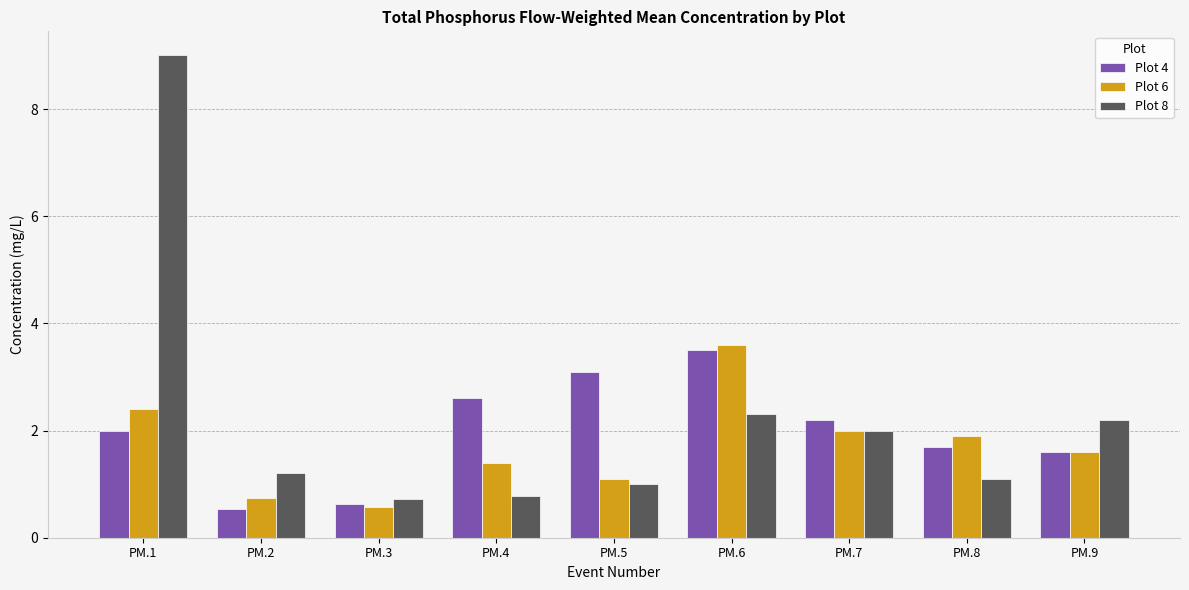

Reading right to left, list all the values displayed in this chart.

Plot 4: PM.9=1.6	PM.8=1.7	PM.7=2.2	PM.6=3.5	PM.5=3.1	PM.4=2.6	PM.3=0.6	PM.2=0.5	PM.1=2.0
Plot 6: PM.9=1.6	PM.8=1.9	PM.7=2.0	PM.6=3.6	PM.5=1.1	PM.4=1.4	PM.3=0.6	PM.2=0.8	PM.1=2.4
Plot 8: PM.9=2.2	PM.8=1.1	PM.7=2.0	PM.6=2.3	PM.5=1.0	PM.4=0.8	PM.3=0.7	PM.2=1.2	PM.1=9.0